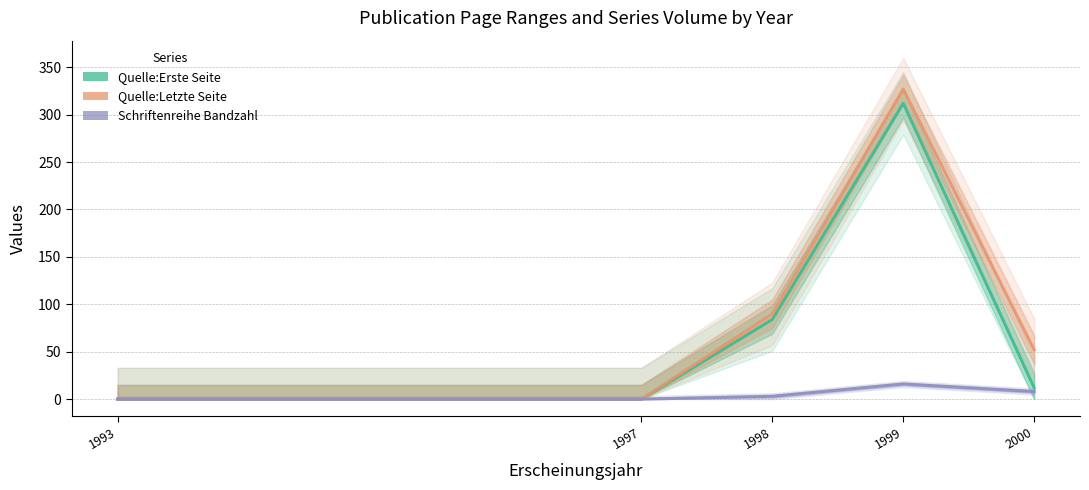

Does the chart have visible grid lines?

Yes